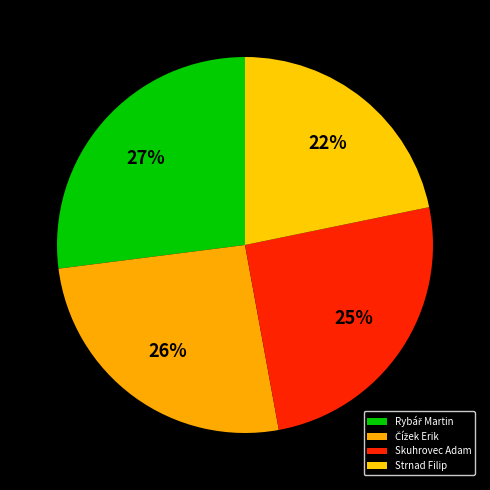

How many slices are in this pie chart?

4